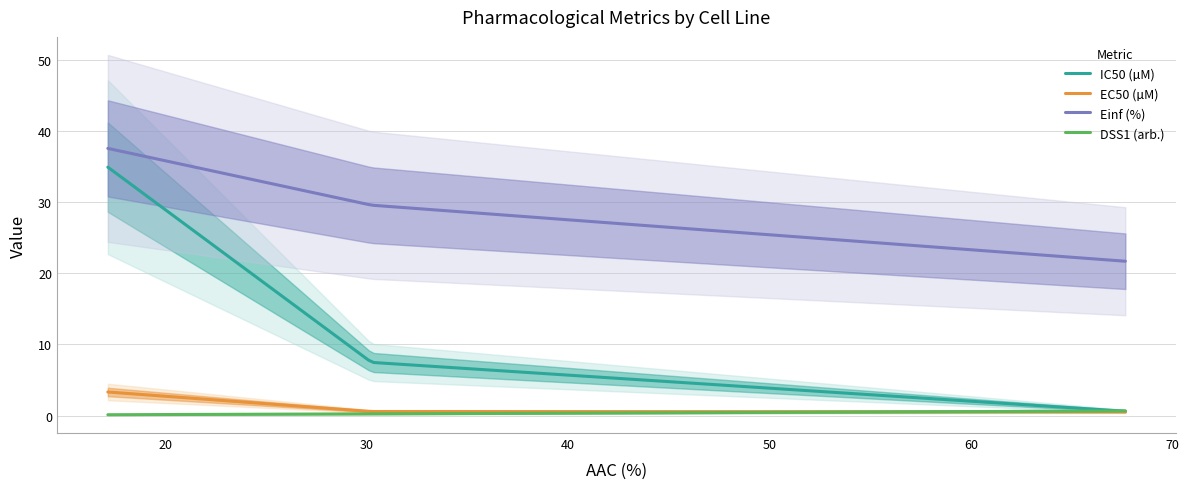

Which series has the largest total across all categories?

Einf (%)